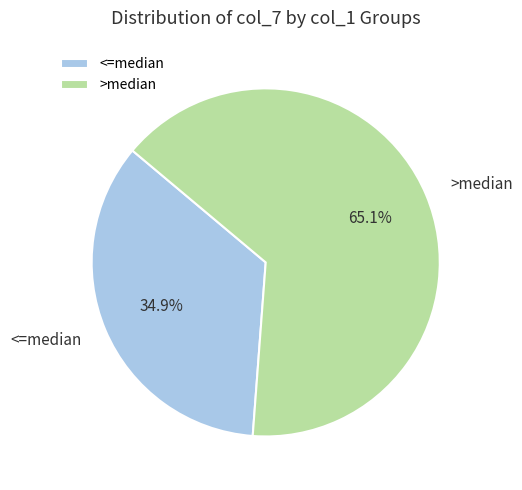

Combined, what portion of the pie is <=median and >median?

100.0%